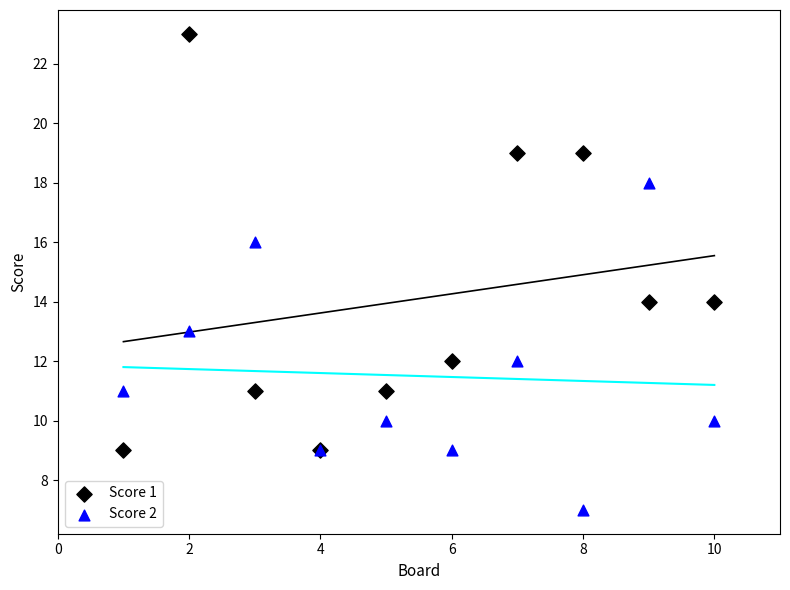

Which series has the largest Y range (max minus min)?

Score 1